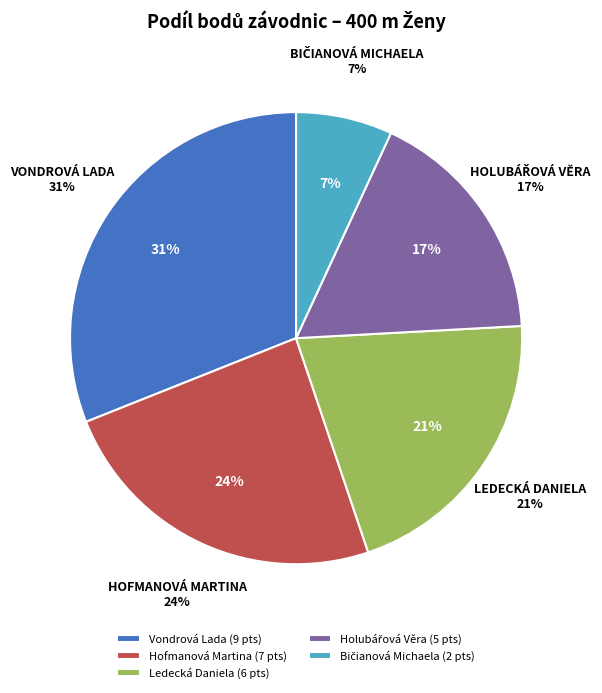

To the nearest percent, what portion does Bičianová Michaela represent?

7%